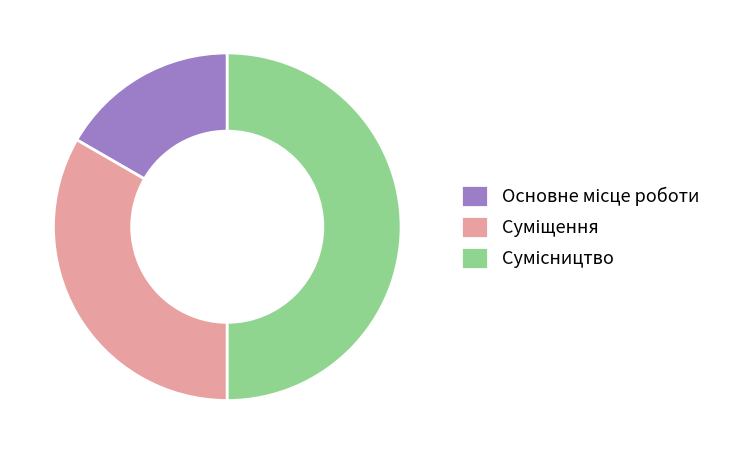

Which slice is the largest?

Сумісництво